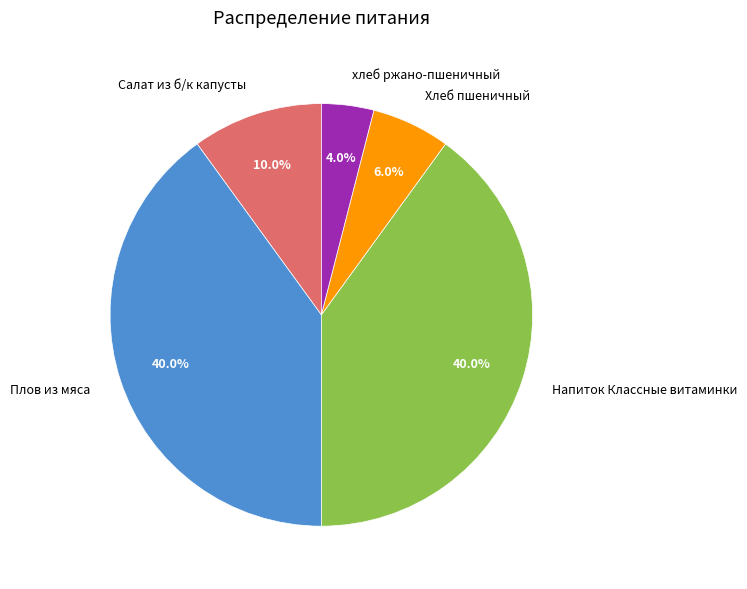

To the nearest percent, what is the combined percentage of хлеб ржано-пшеничный and Плов из мяса?

44%